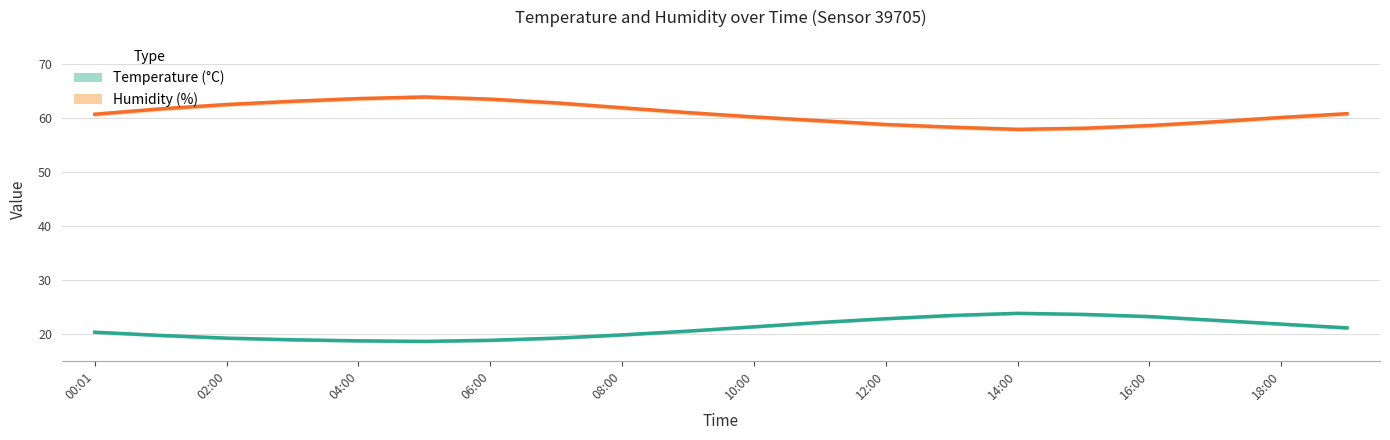

True or false: Humidity (%) and Temperature (°C) cross at least once.

False